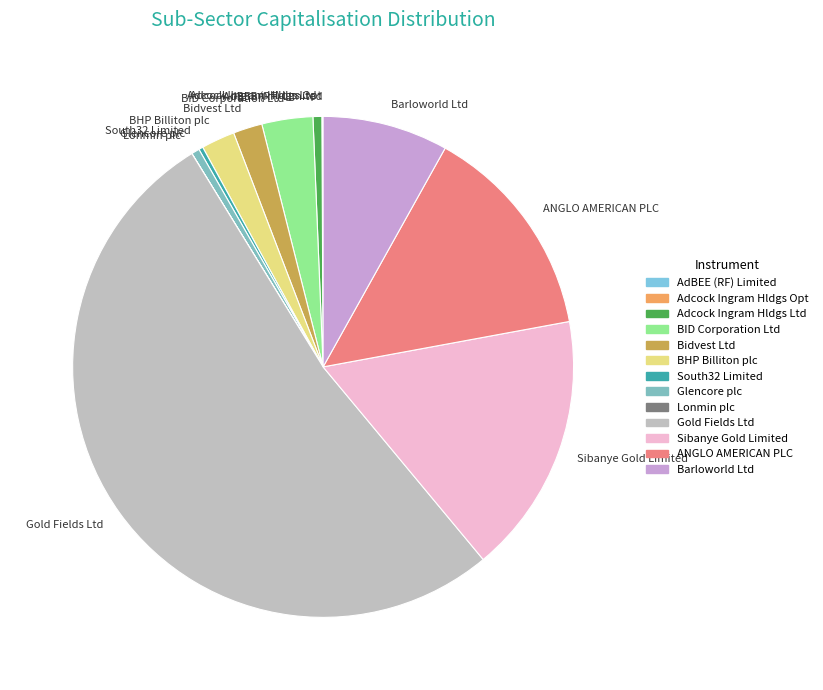

Which has a higher value, Sibanye Gold Limited or Bidvest Ltd?

Sibanye Gold Limited